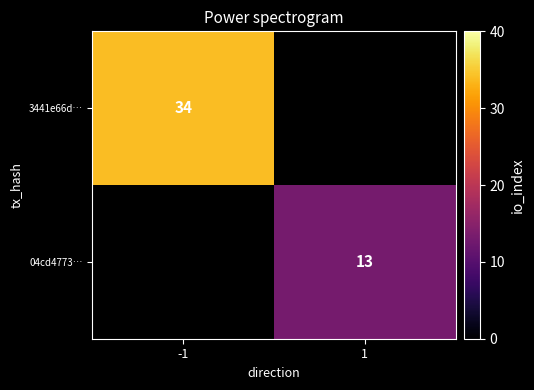

Count the number of data series in this chart.

2